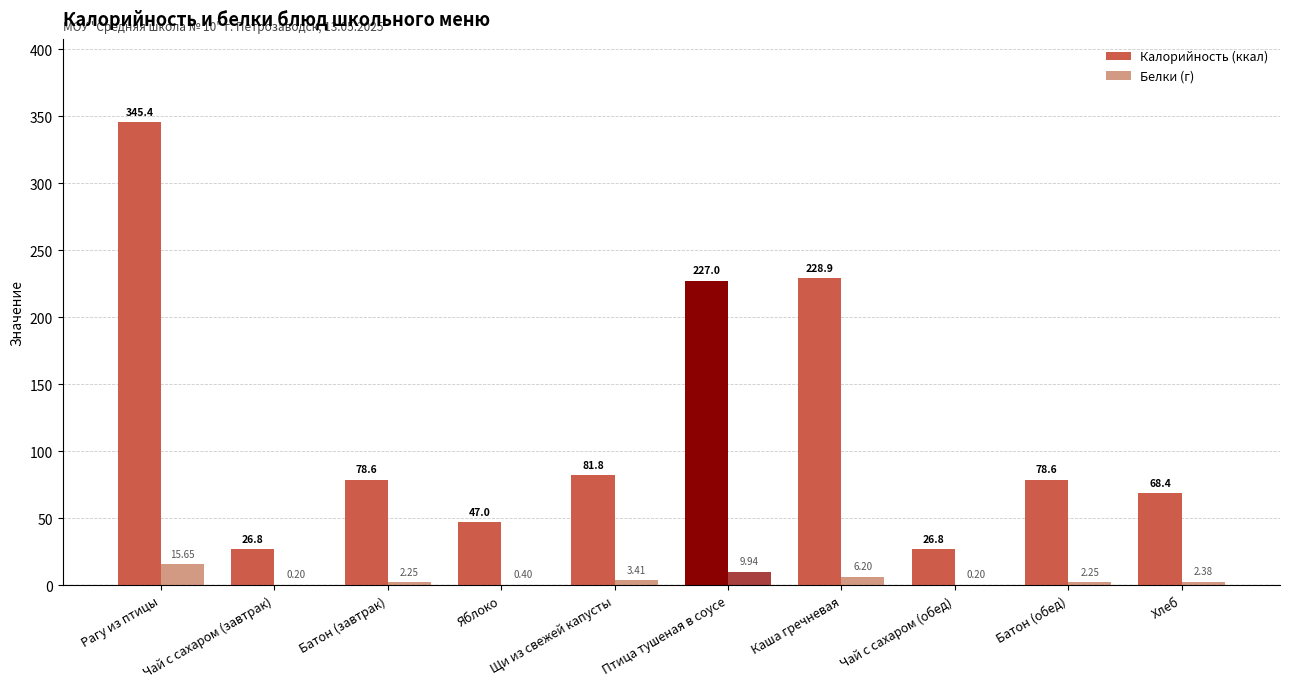

At which label does Калорийность (ккал) reach its peak?

Рагу из птицы